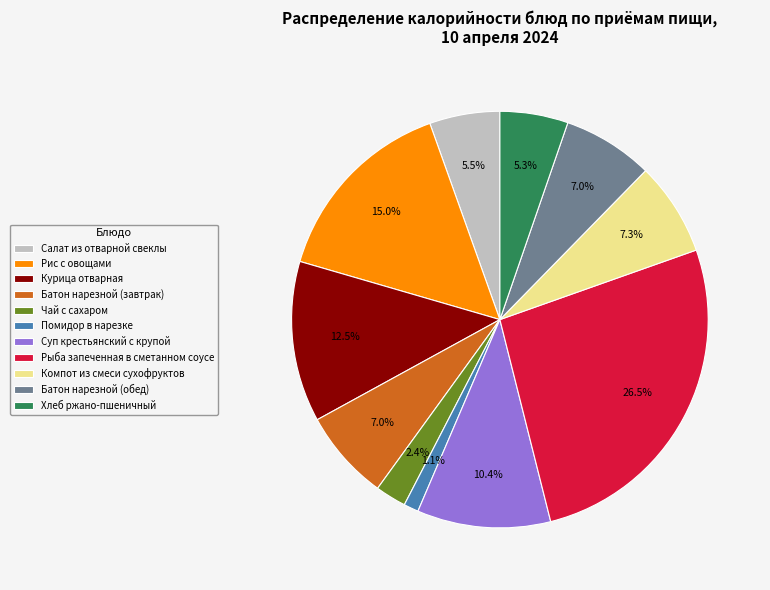

What portion of the pie excludes Рыба запеченная в сметанном соусе?

73.5%